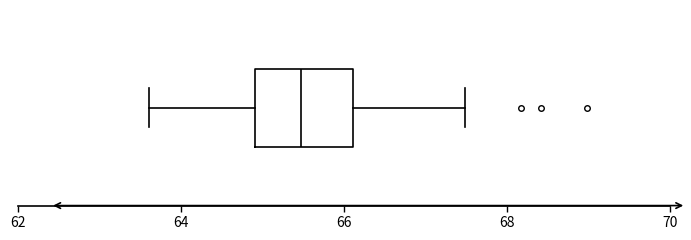

Transcribe this box plot: give where the median line is, the range the box spans, and where the two whiskers end, as read against the x-axis. The values are not printed on the chart, so give them approximately, as read against the axis.

median 65.4, box 65.0 to 66.2, whiskers 63.6 to 67.4